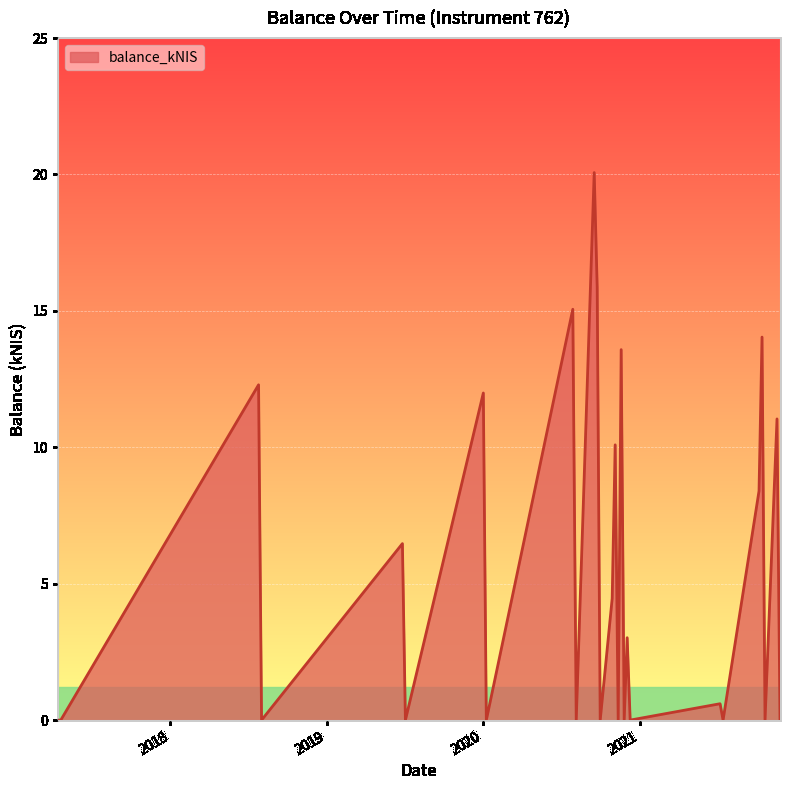

What is the difference between the maximum and minimum values?

20.1